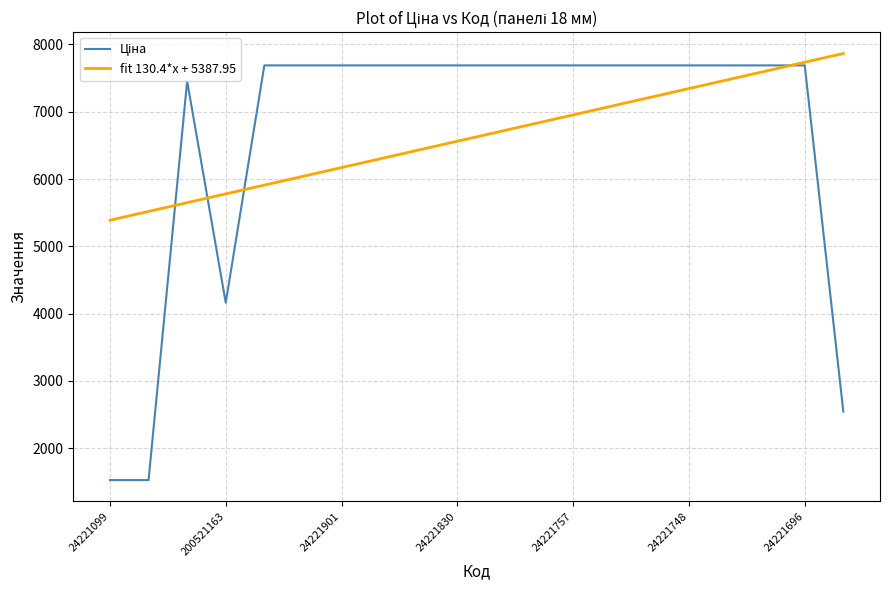

What is the minimum value for fit 130.4*x + 5387.95?

5387.9